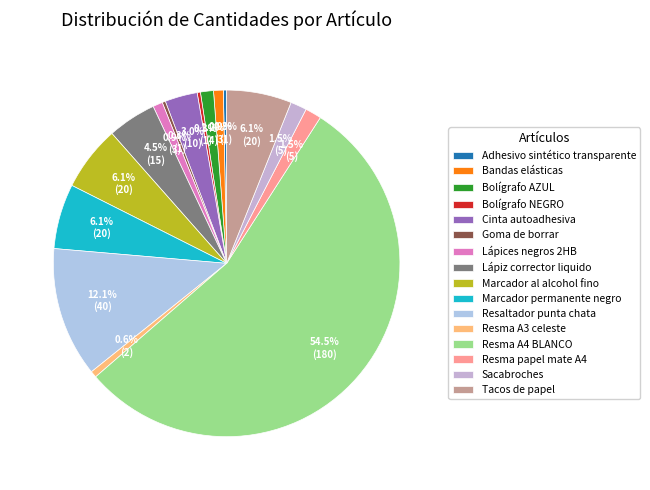

What percentage do Bandas elásticas and Resma papel mate A4 together represent?

2.4%